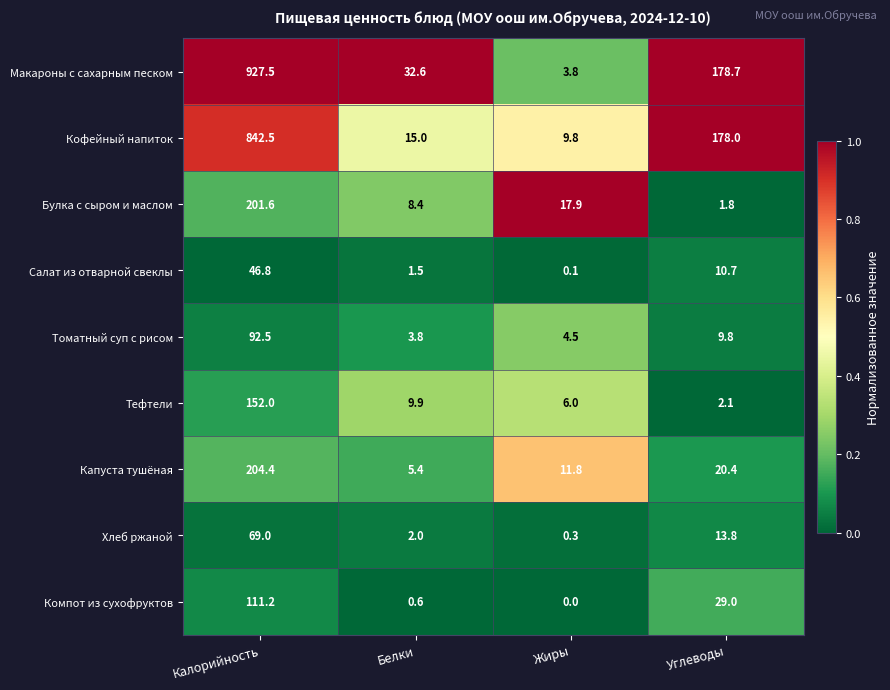

Is it true that Булка с сыром и маслом equals 2.8 at Углеводы?

False